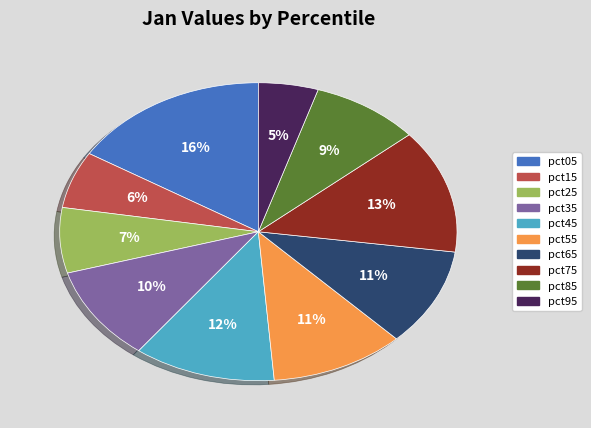

What percentage is the pct85 slice, to the nearest percent?

9%